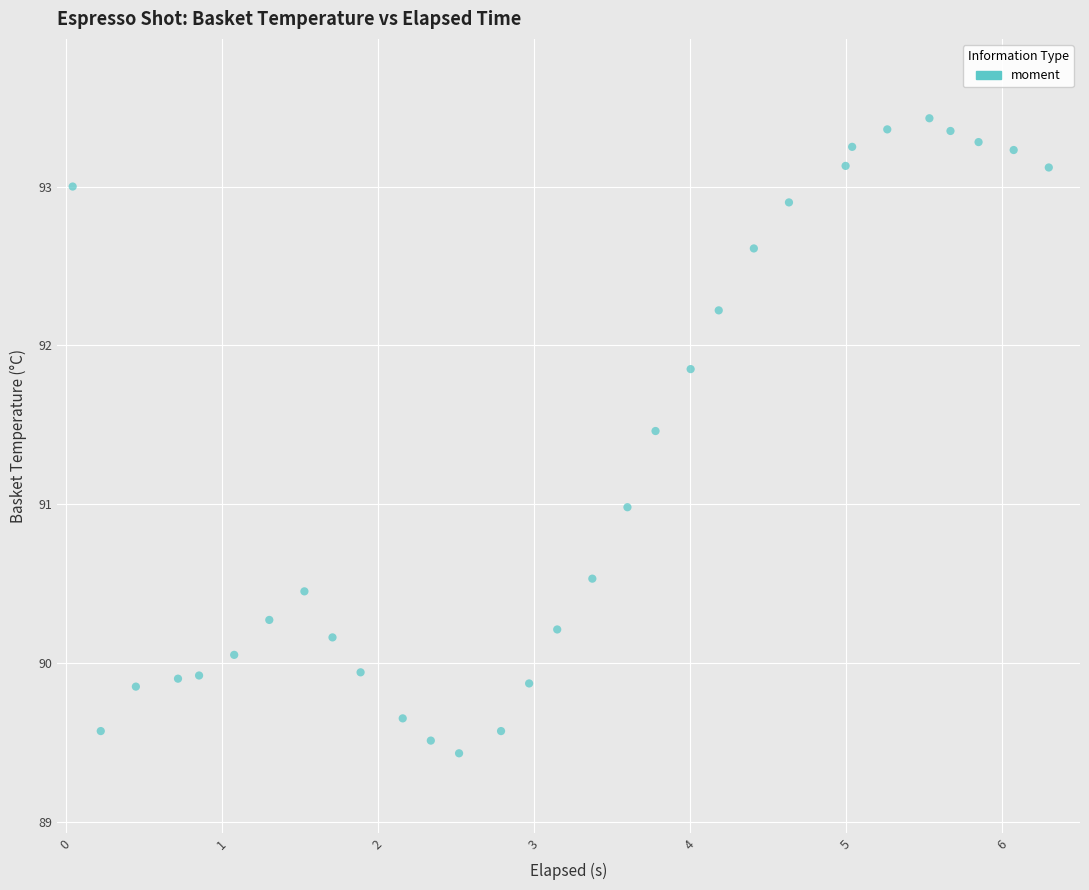

What is the range of Y values (max minus min)?

4.0